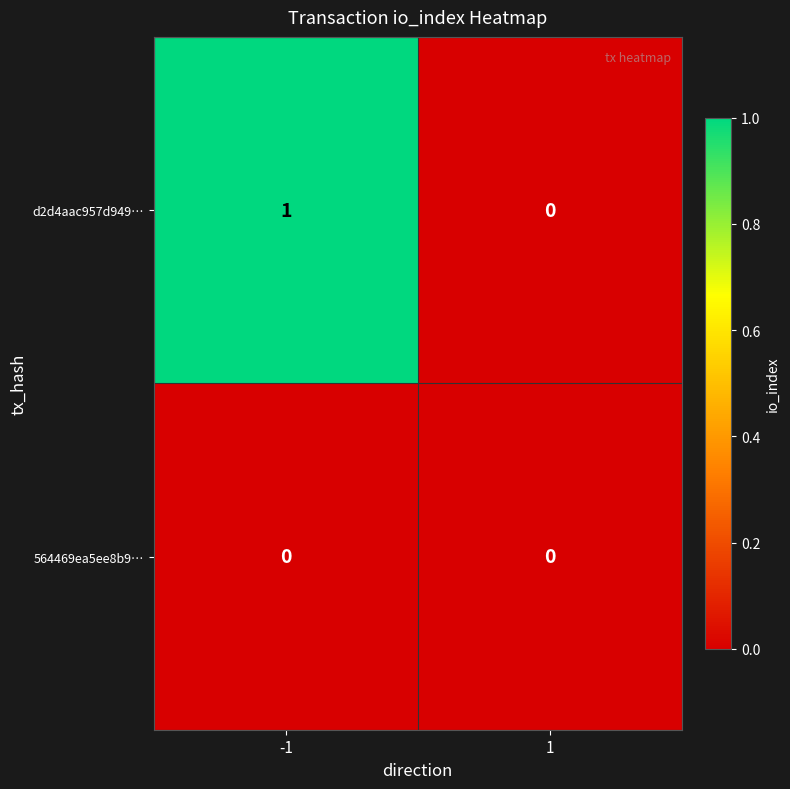

At which category is the sum across all series the highest?

-1